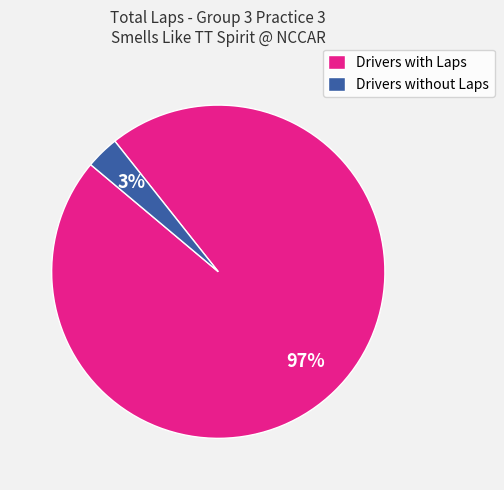

Does Drivers without Laps represent more than half of the total?

No